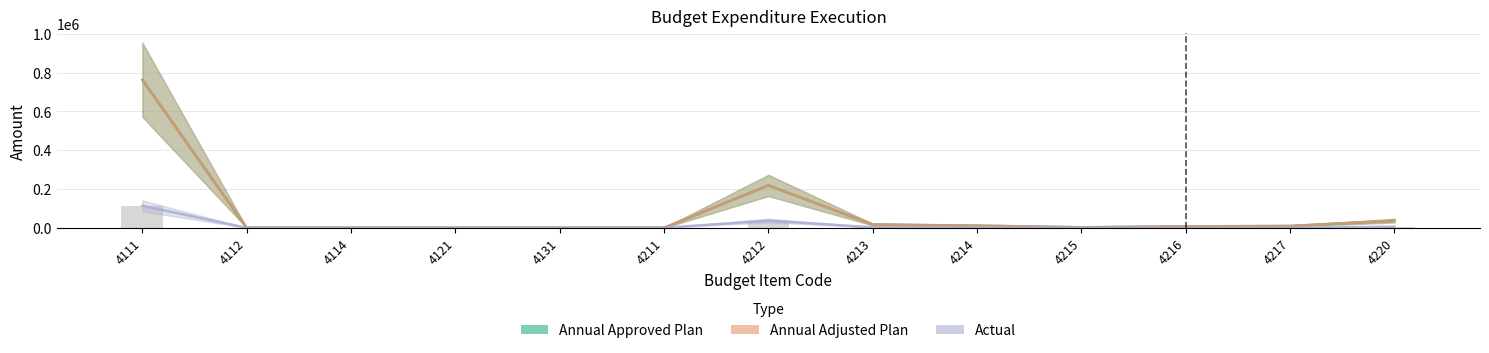

What is the spread (max minus min) of values at 4212?

181140.6